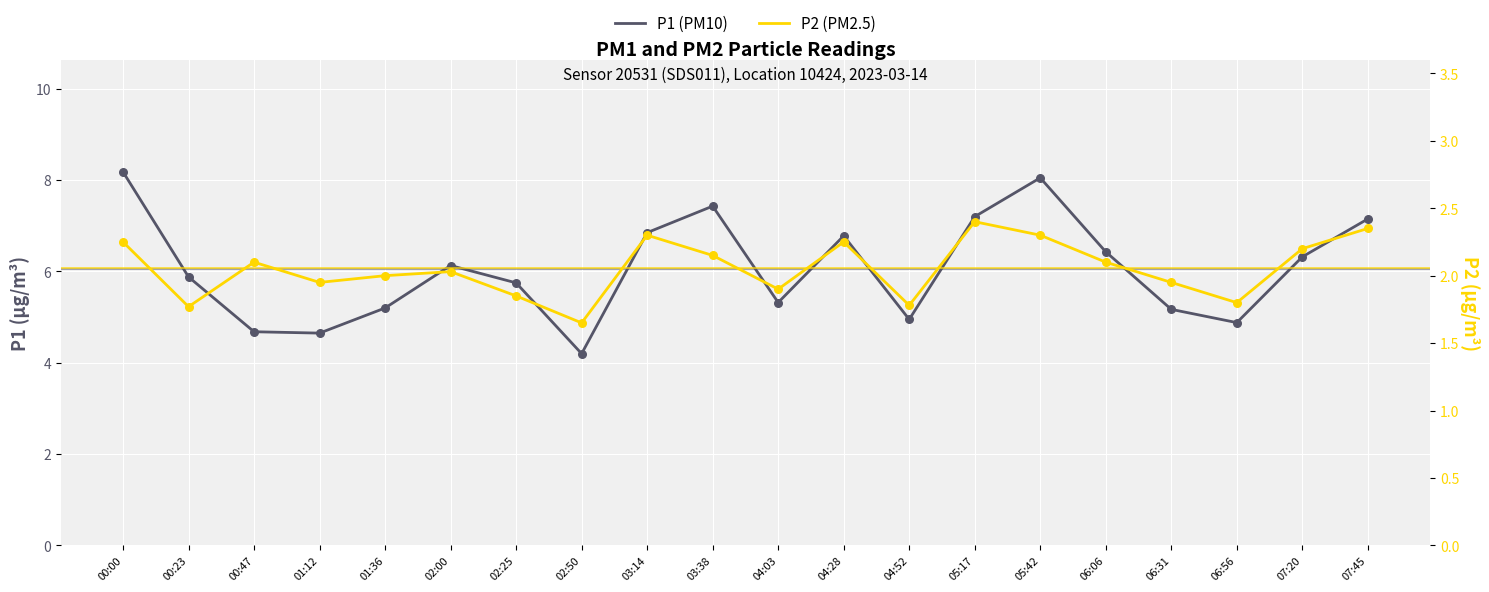

What is the total value across all series at 05:17?

9.6